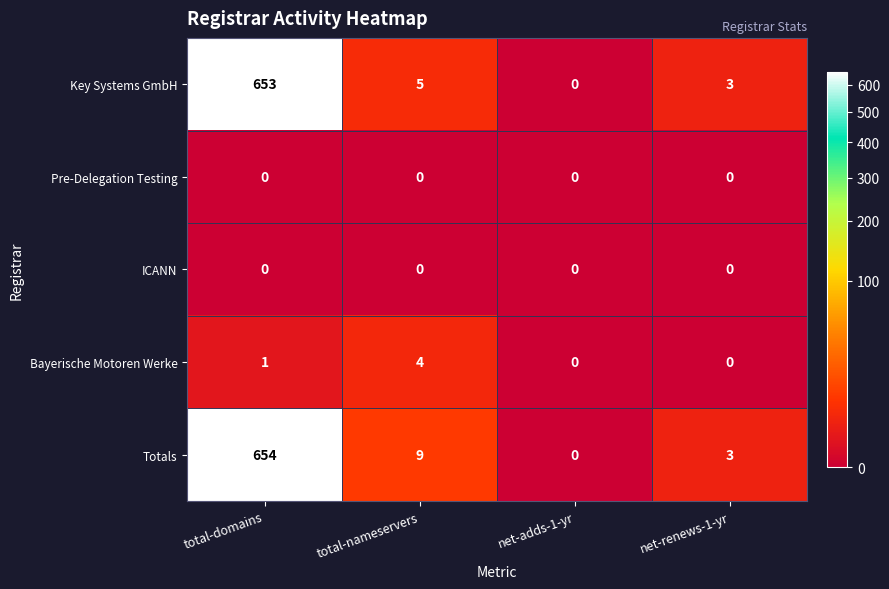

At which label is Totals closest to 327?

total-nameservers